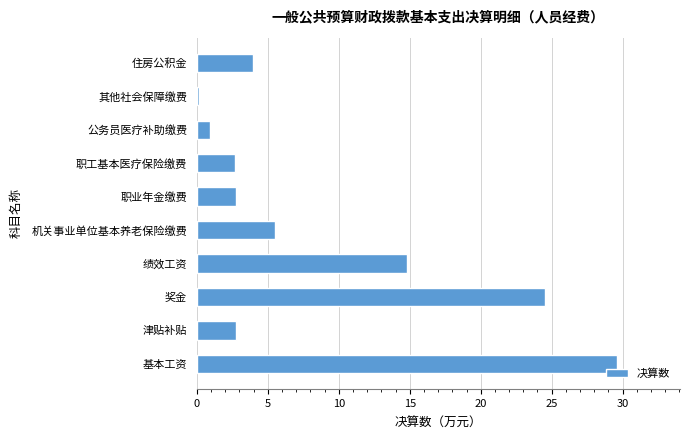

Is it true that the value at 奖金 is 33.9?

False